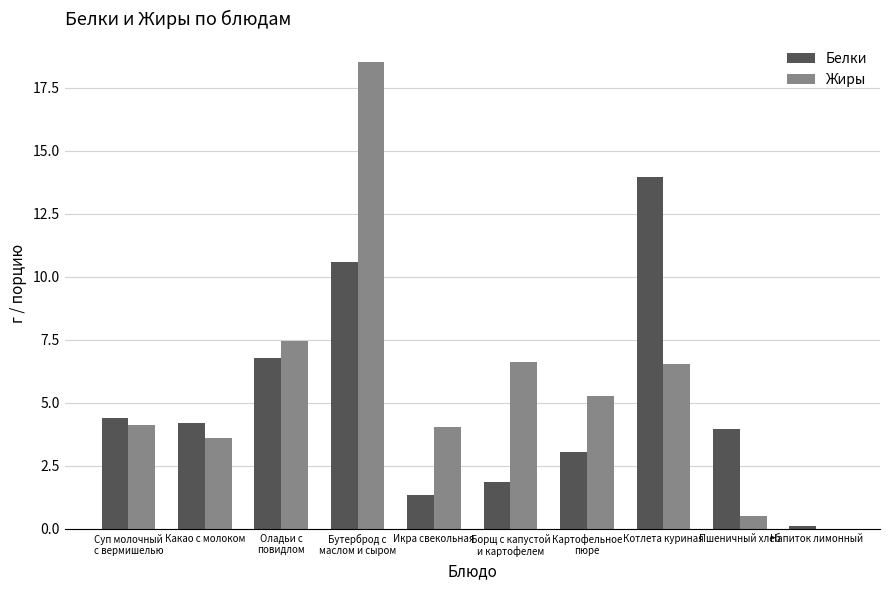

At which label is Жиры closest to 9?

Оладьи с
повидлом